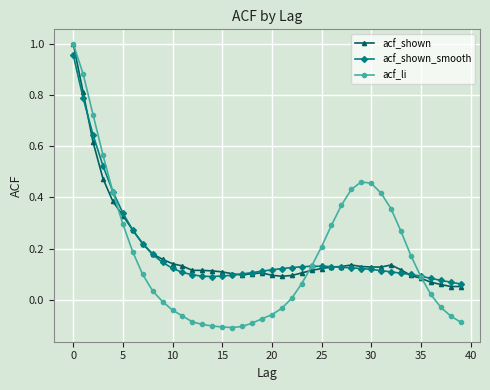

Which series has the largest range (max minus min)?

acf_li